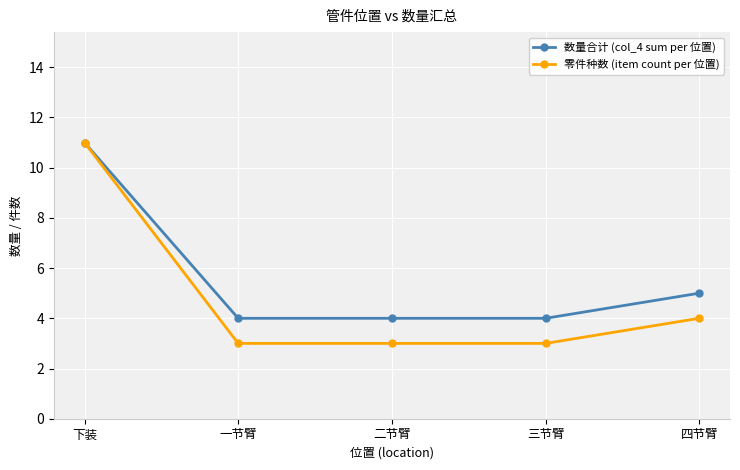

Which series has the largest range (max minus min)?

零件种数 (item count per 位置)